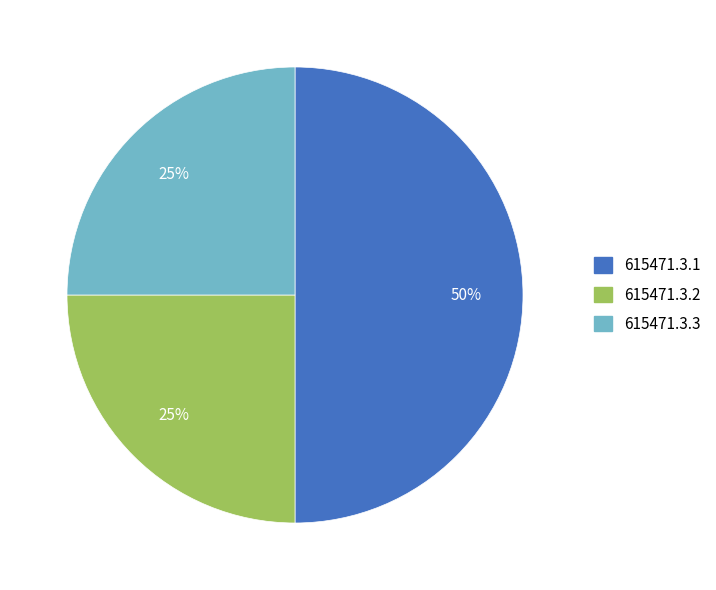

Count the number of slices in the pie.

3